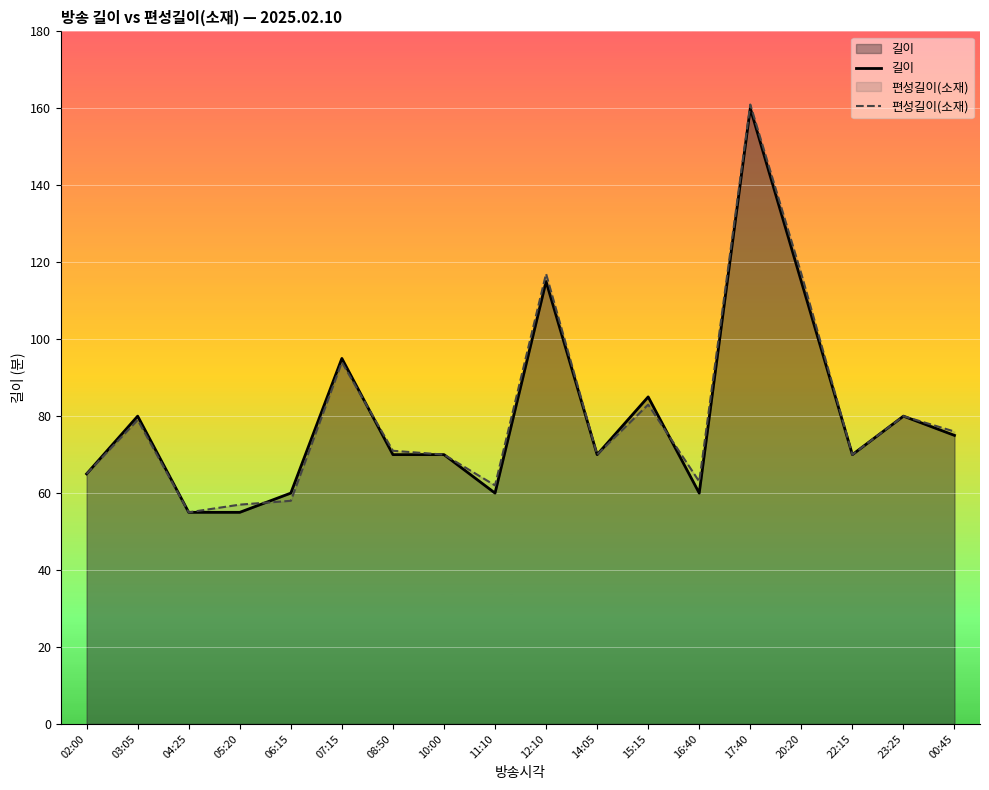

At how many categories does at least one series exceed 82?

5